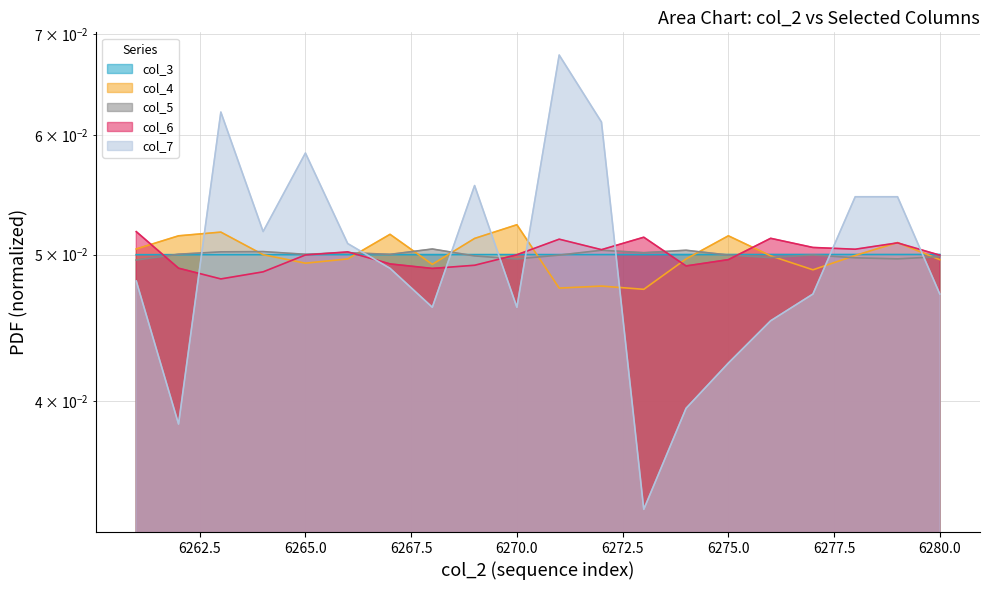

Where is the first local minimum for col_7?

6262